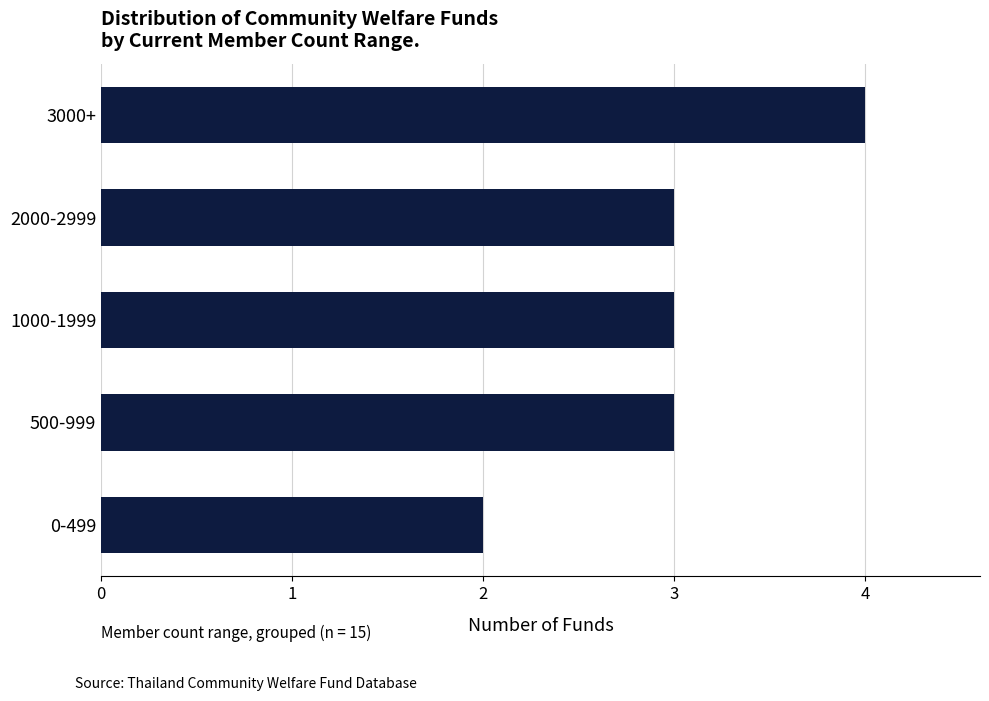

The value at 2000-2999 is 2. True or false?

False